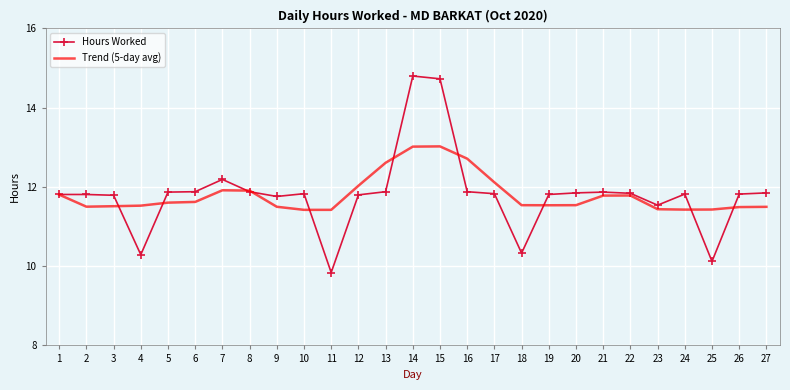

Which series has the widest spread of values?

Hours Worked